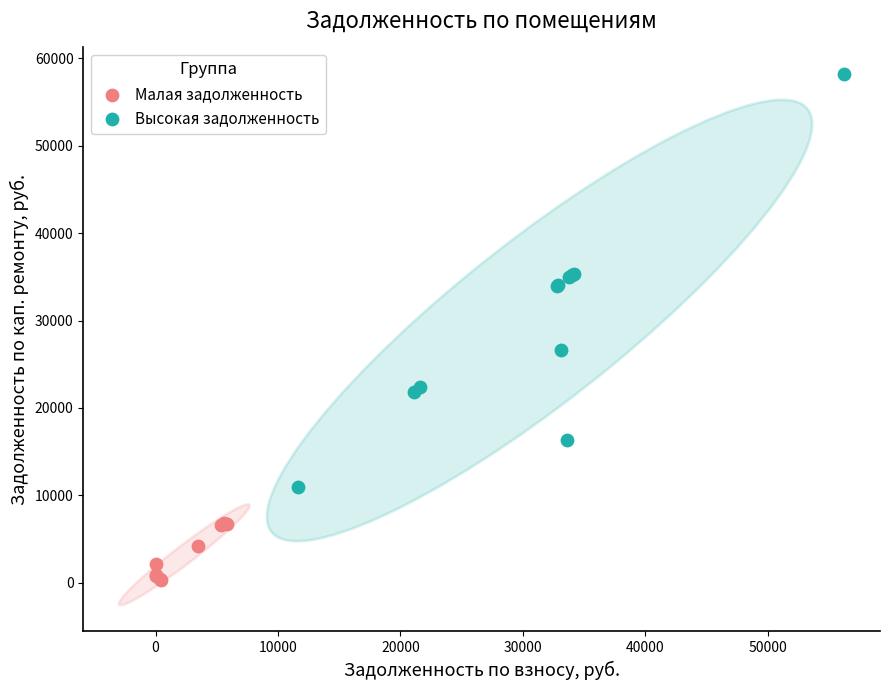

Which series contains the lowest Y value?

Малая задолженность